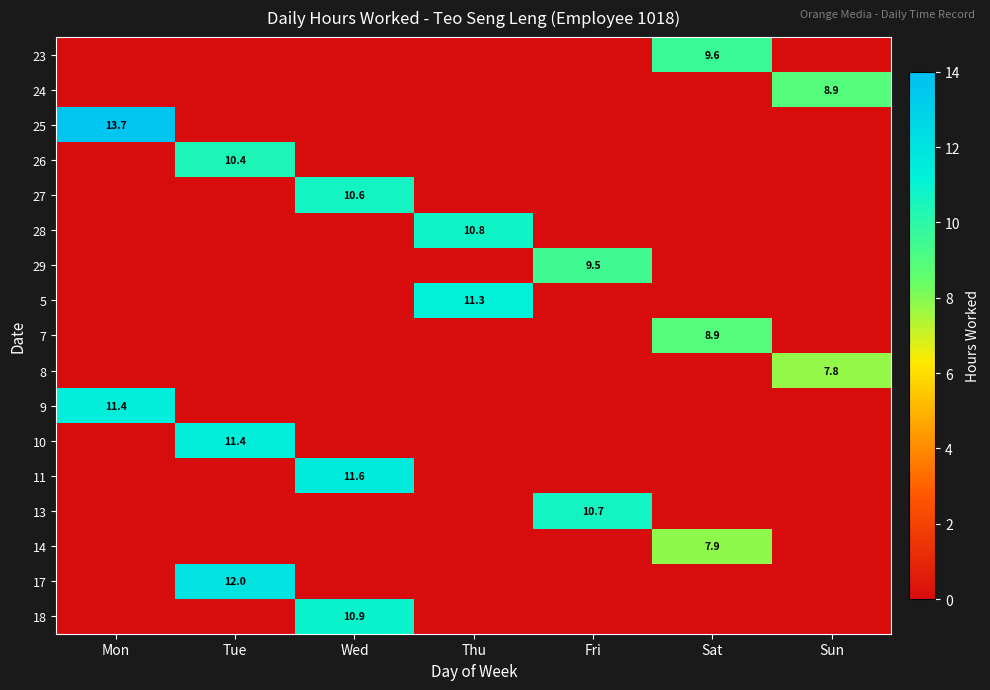

The value of 9 at Mon is 17.2. True or false?

False